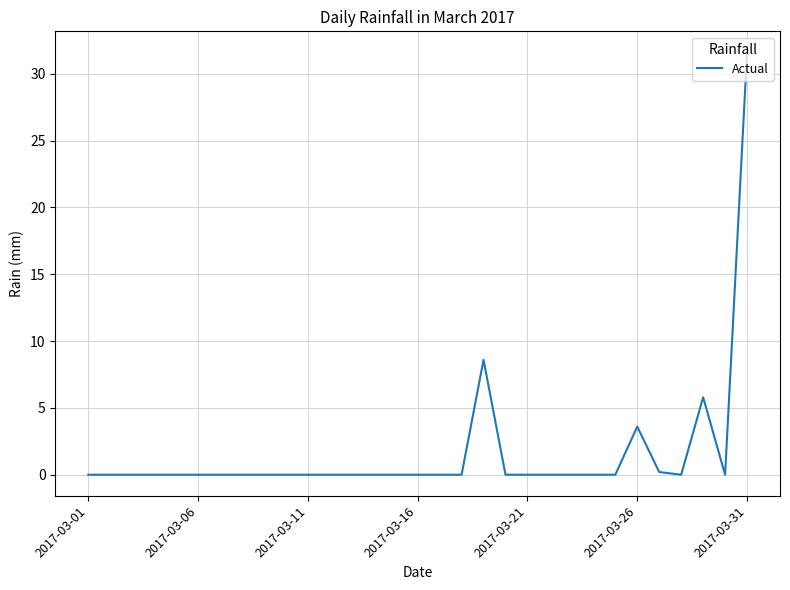

Reading right to left, list all the values displayed in this chart.

31.6	0.0	5.8	0.0	0.2	3.6	0.0	0.0	0.0	0.0	0.0	0.0	8.6	0.0	0.0	0.0	0.0	0.0	0.0	0.0	0.0	0.0	0.0	0.0	0.0	0.0	0.0	0.0	0.0	0.0	0.0